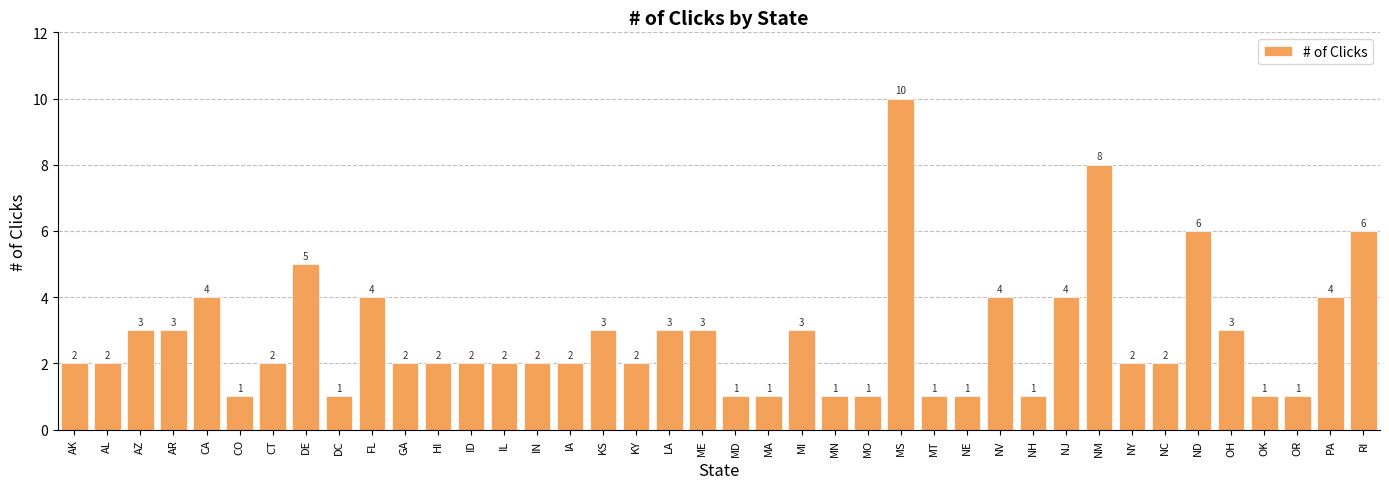

What position from the left is CA?

5